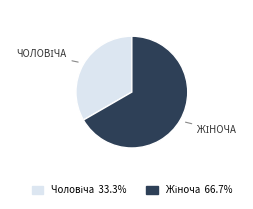

Does any single category account for the majority?

Yes